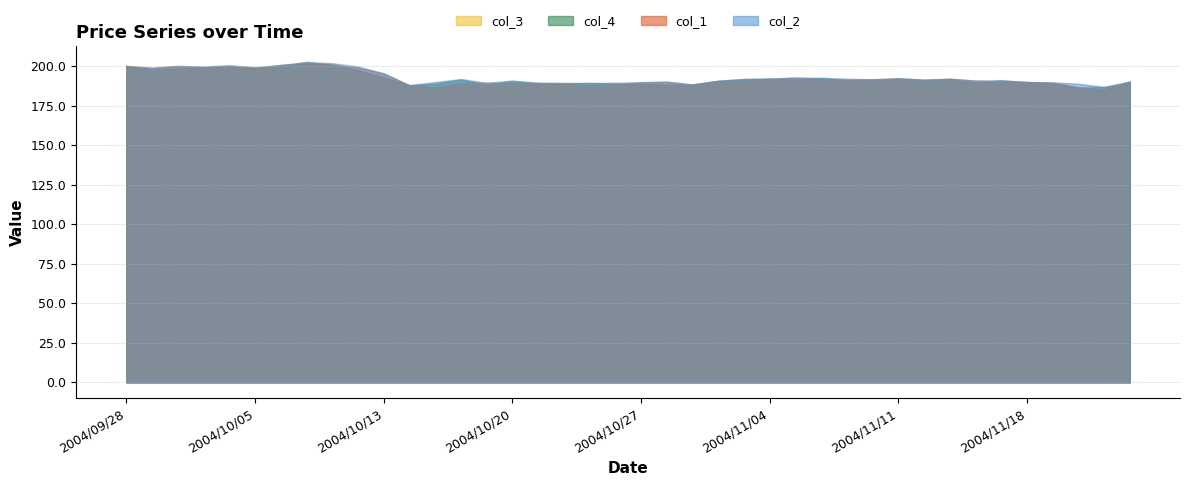

Which series has the widest spread of values?

col_1